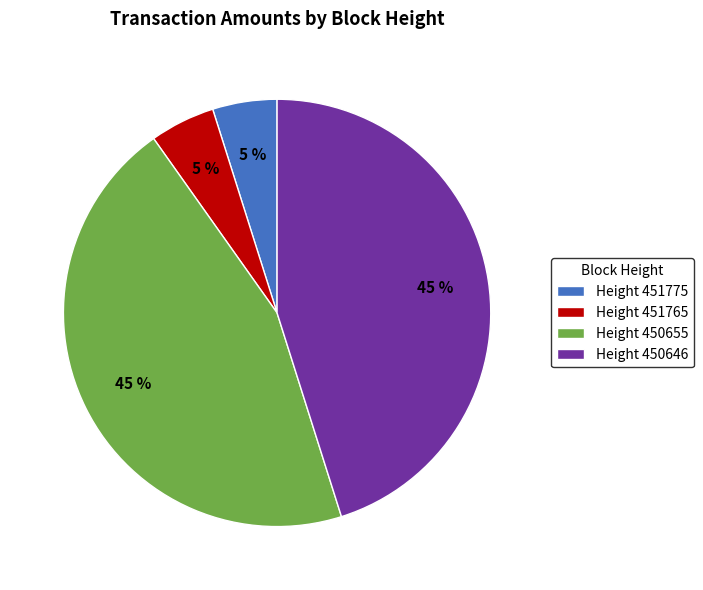

The Height 450655 slice represents 45% of the pie. True or false?

True